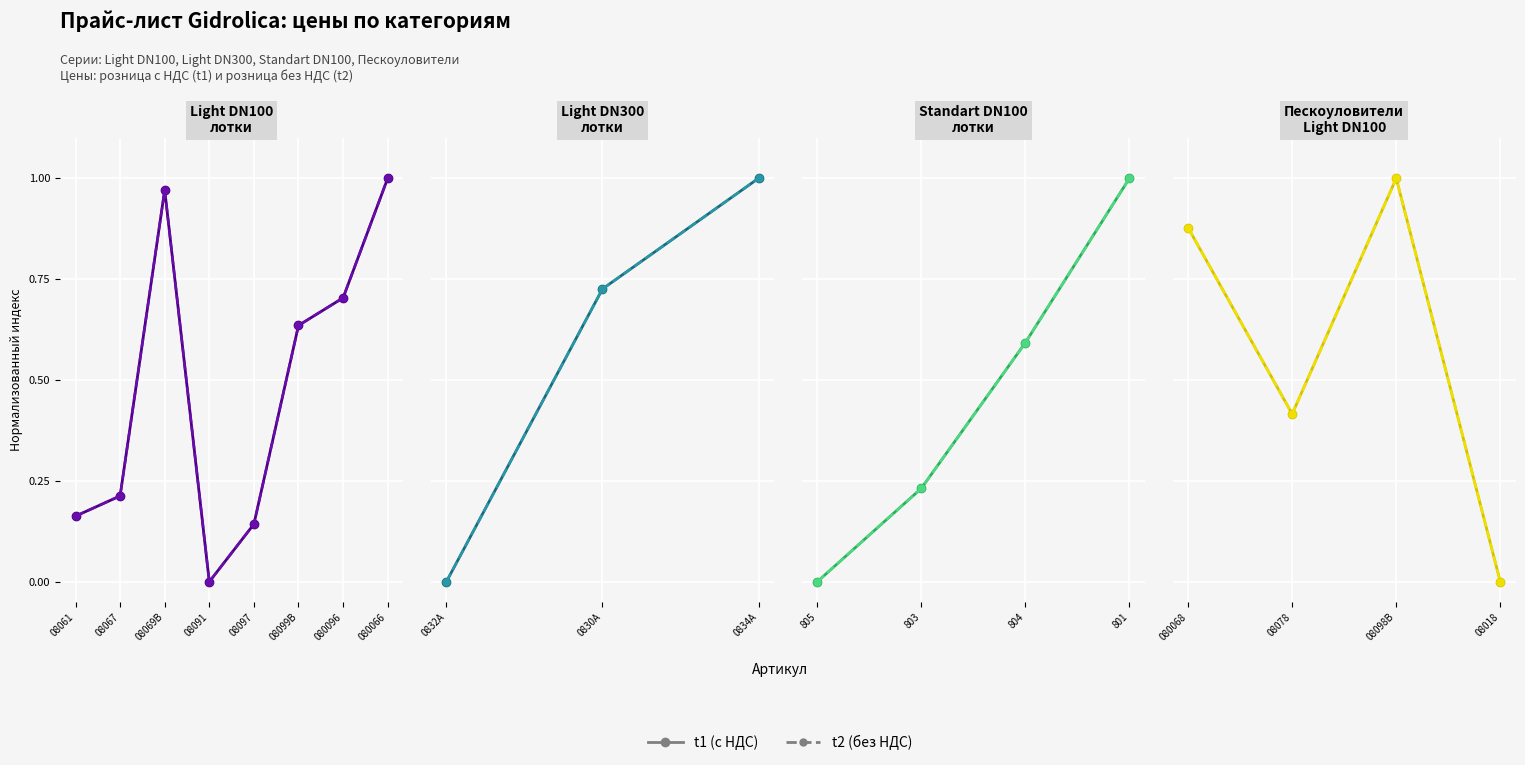

At 08078, list the series in order from largest to smallest.

t2, t1